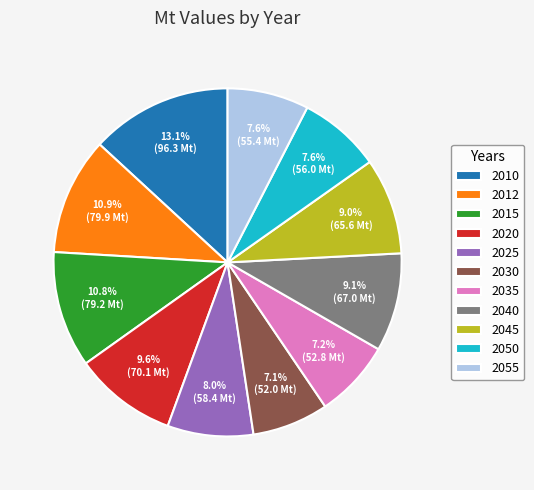

What is the largest slice in the pie chart?

2010